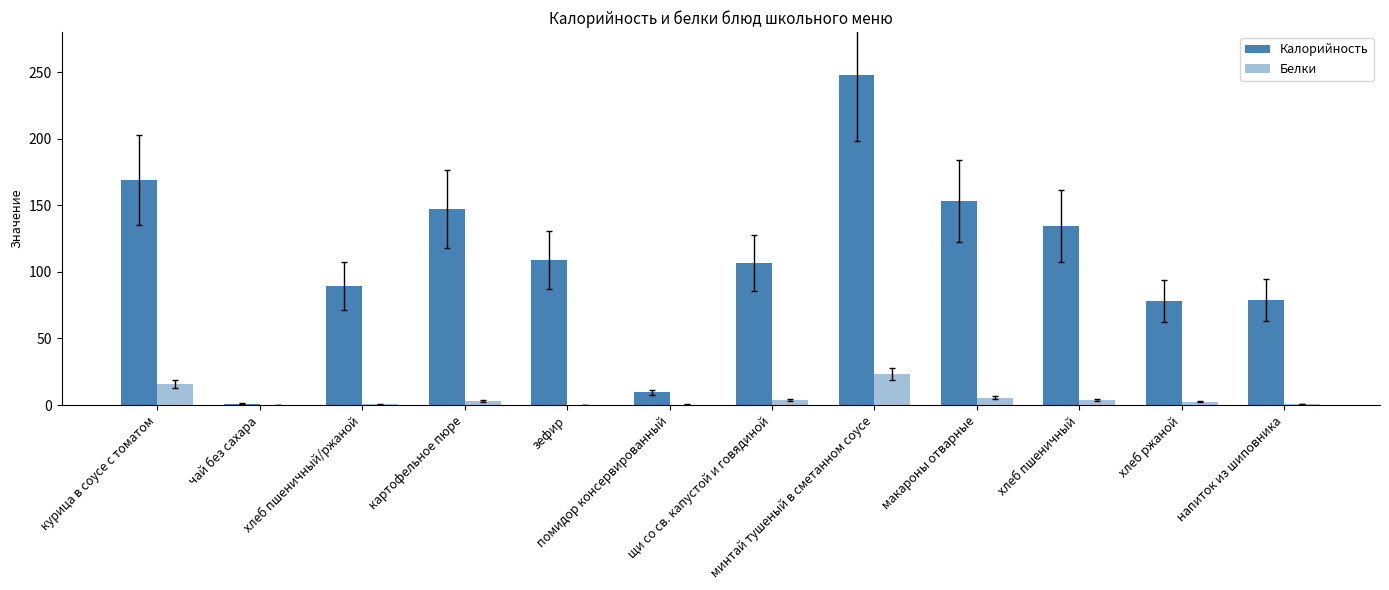

Rank the series by their average value, from lowest to highest.

Белки, Калорийность